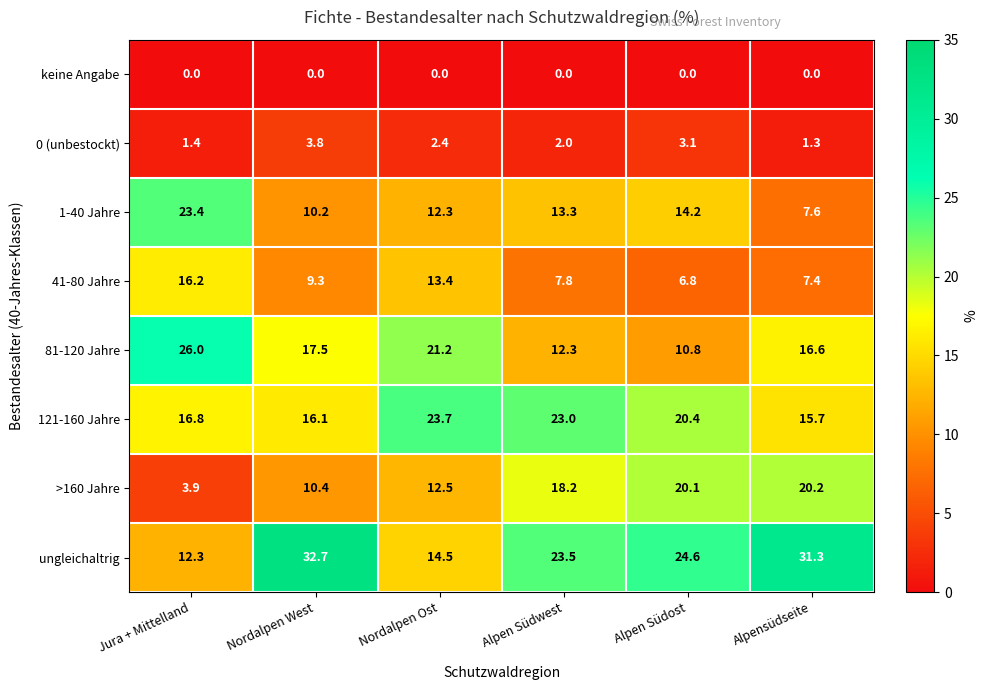

Rank the series by their maximum value, from lowest to highest.

keine Angabe, 0 (unbestockt), 41-80 Jahre, >160 Jahre, 1-40 Jahre, 121-160 Jahre, 81-120 Jahre, ungleichaltrig